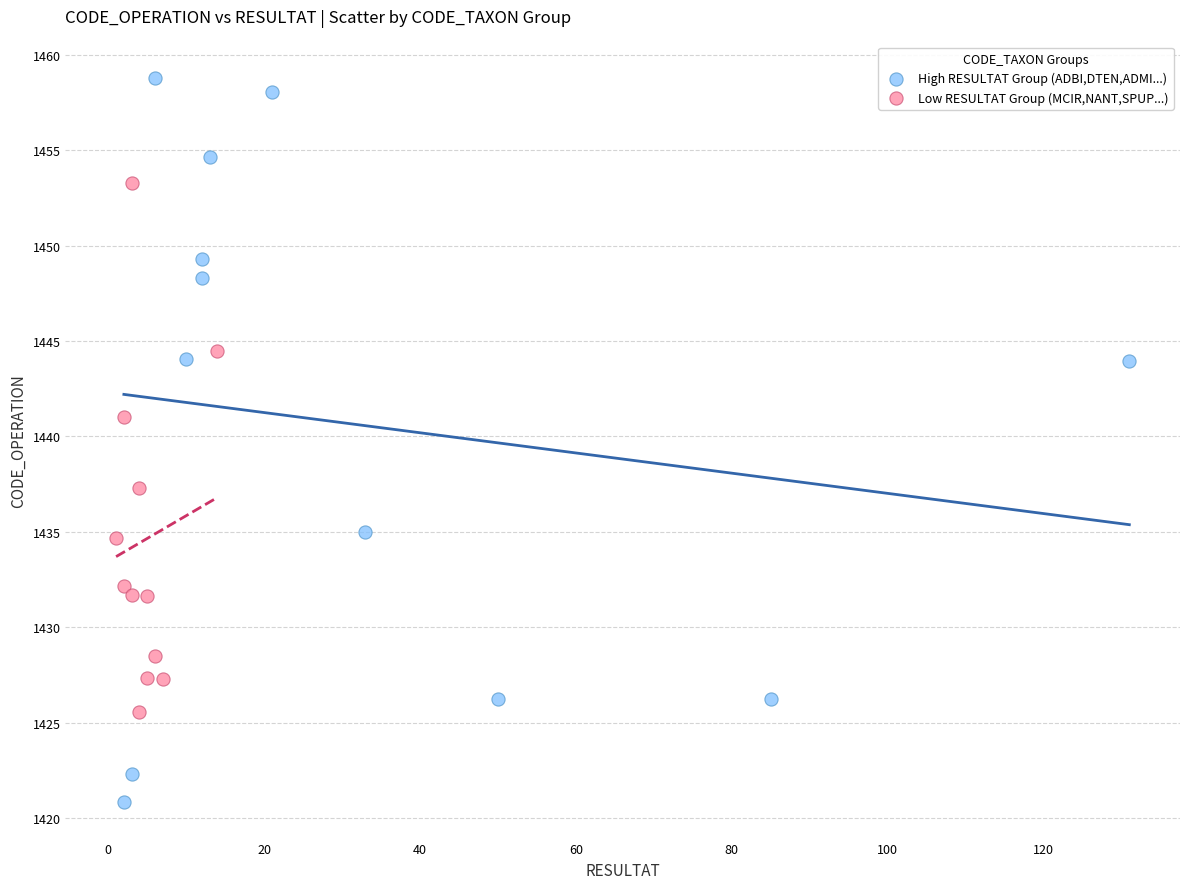

Which series has the widest spread of Y values?

High RESULTAT Group (ADBI,DTEN,ADMI...)